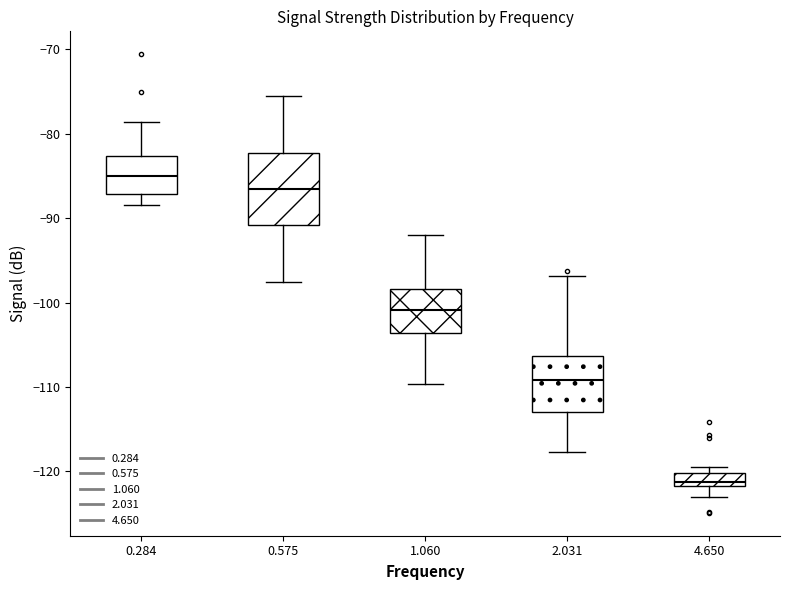

Comparing the boxes themselves (not the whiskers), which one is the tallest?

0.575